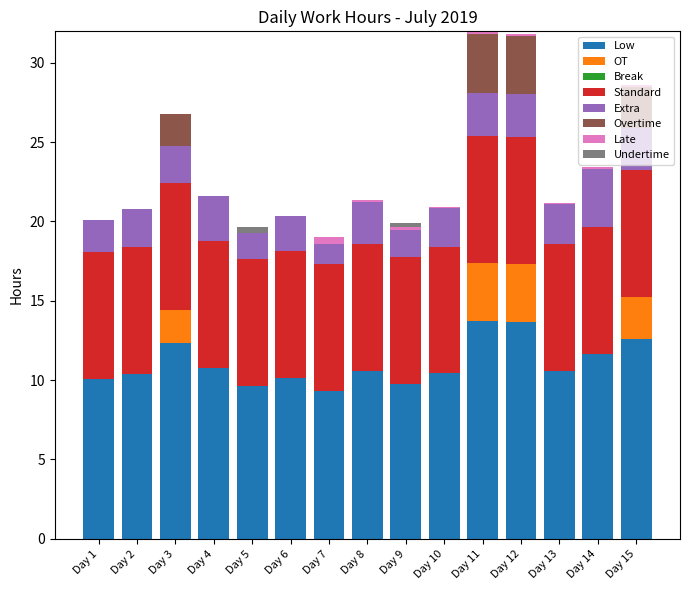

What is the maximum value for Low?

13.7